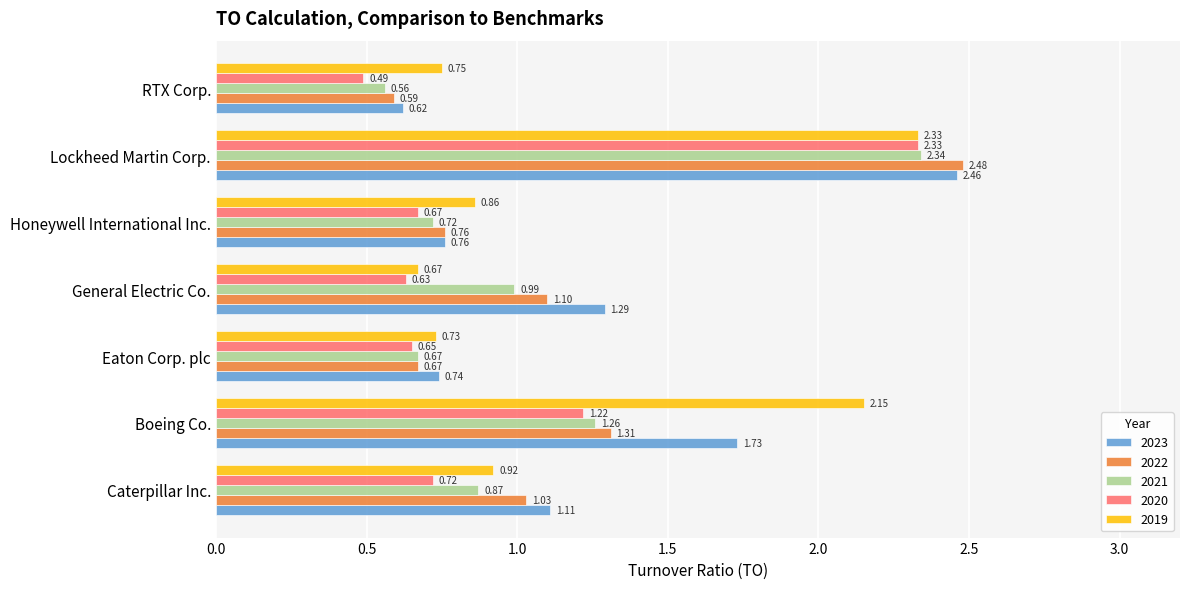

At which category does the chart reach its minimum across all series?

RTX Corp.